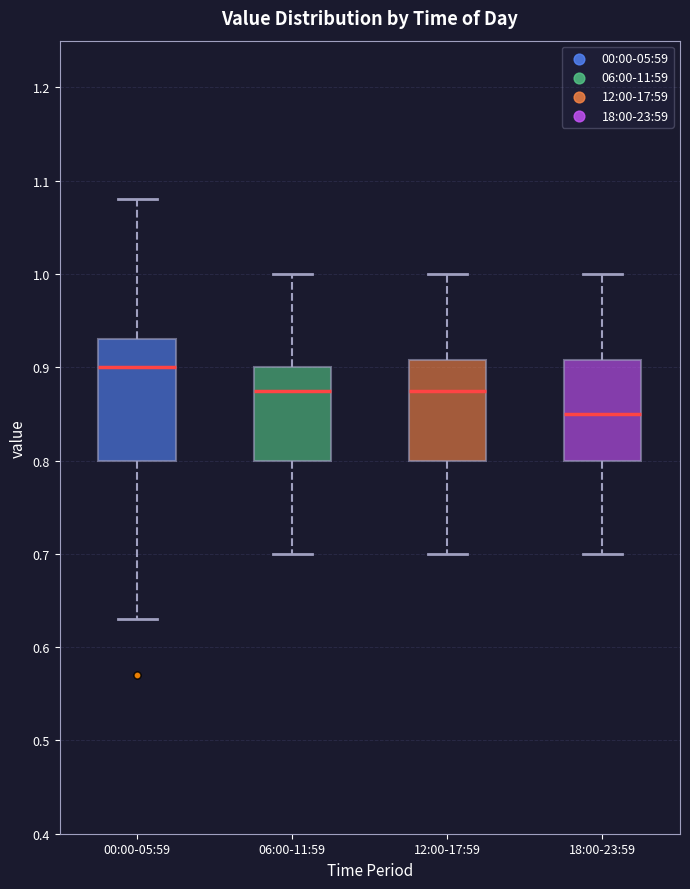

Reading left to right, transcribe this box plot: for each box, give where its median line is, the range the box spans, and where its two whiskers end, as read against the y-axis. The values are not printed on the chart, so give them approximately, as read against the axis.

00:00-05:59: median 0.90, box 0.80 to 0.93, whiskers 0.63 to 1.08
06:00-11:59: median 0.88, box 0.80 to 0.90, whiskers 0.70 to 1.00
12:00-17:59: median 0.88, box 0.80 to 0.91, whiskers 0.70 to 1.00
18:00-23:59: median 0.85, box 0.80 to 0.91, whiskers 0.70 to 1.00